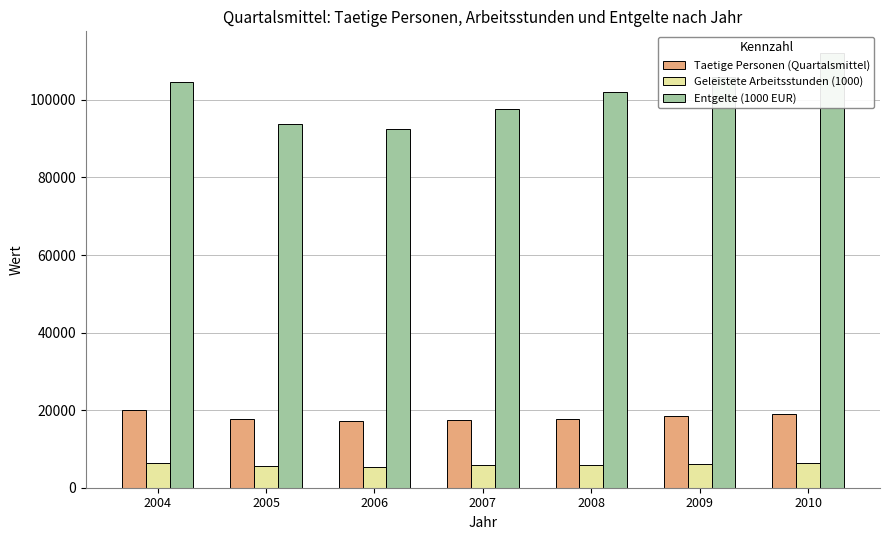

What is the highest value of the Entgelte (1000 EUR) series?

112086